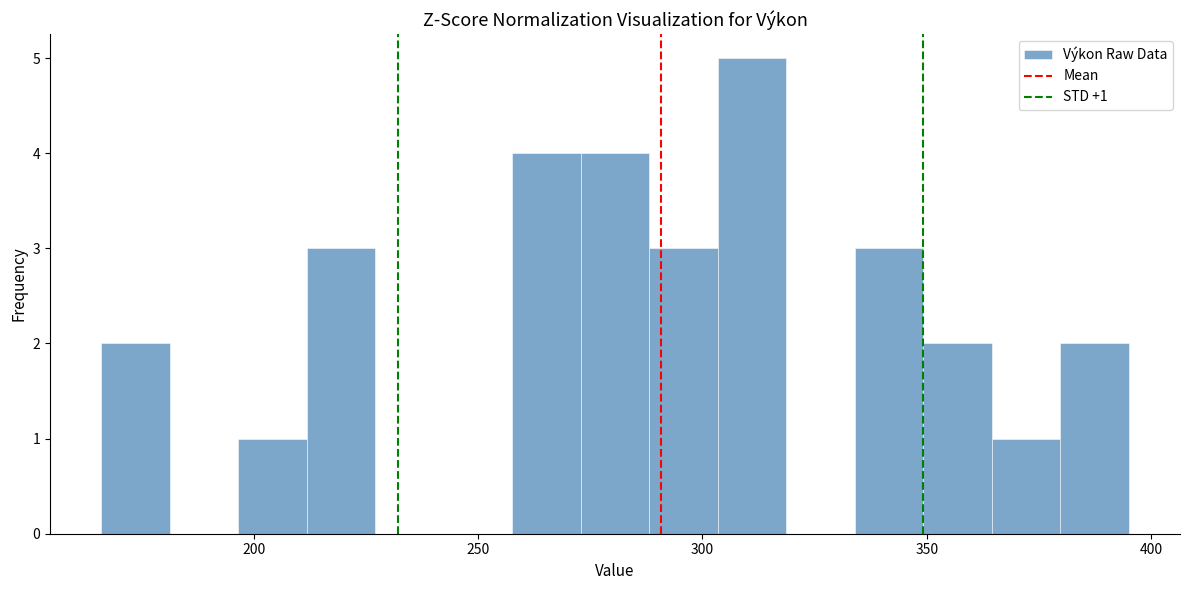

Read against the x-axis, roughly where is the centre of the tallest bar?

310